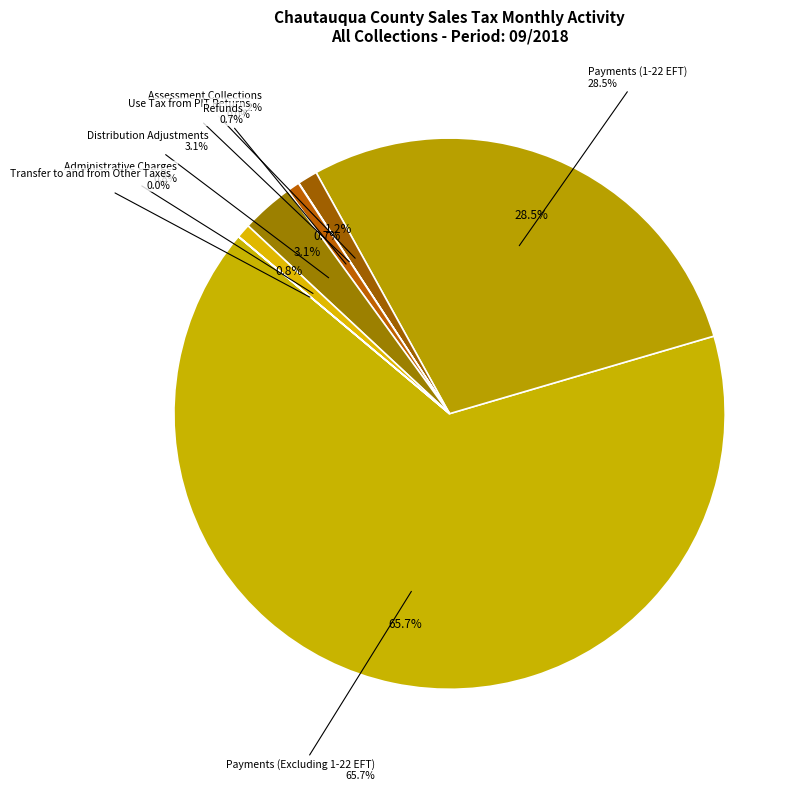

How many slices are in this pie chart?

8